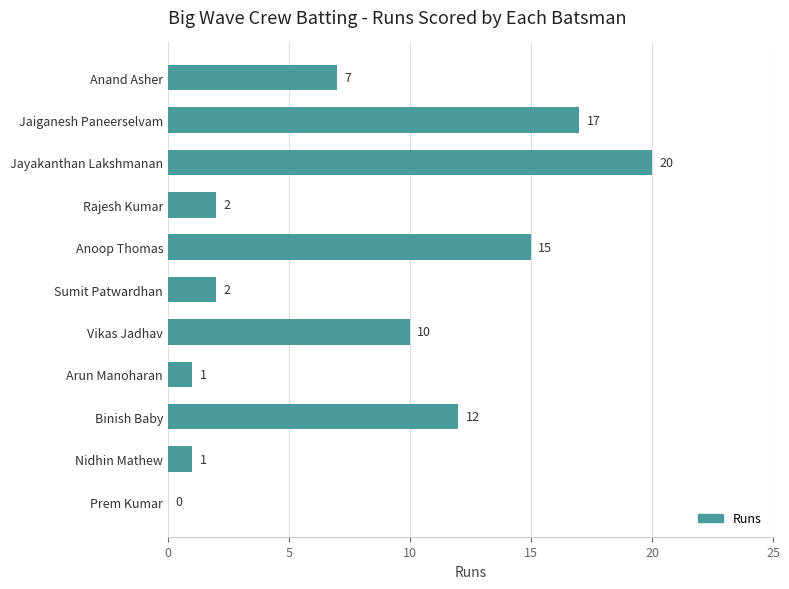

Reading bottom to top, what are all the values shown in this chart?

Prem Kumar=0	Nidhin Mathew=1	Binish Baby=12	Arun Manoharan=1	Vikas Jadhav=10	Sumit Patwardhan=2	Anoop Thomas=15	Rajesh Kumar=2	Jayakanthan Lakshmanan=20	Jaiganesh Paneerselvam=17	Anand Asher=7